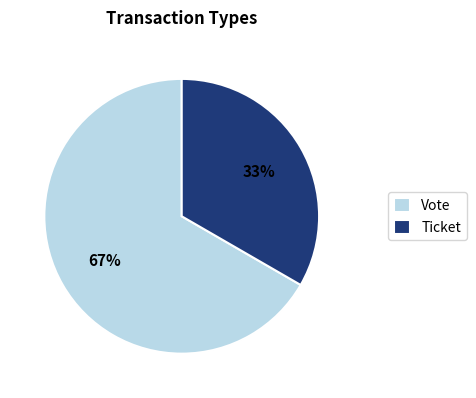

How many segments does this pie chart have?

2